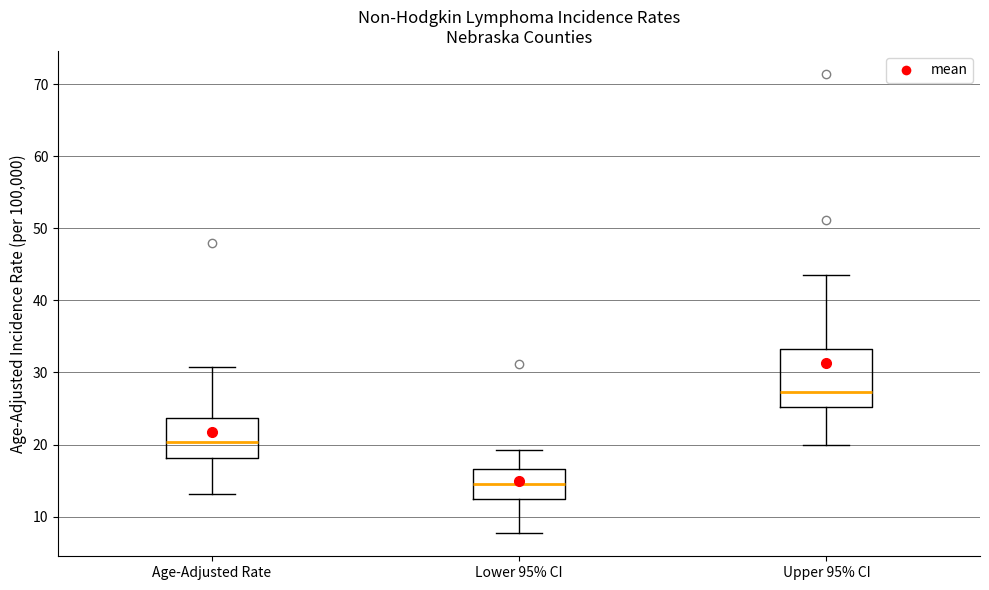

Comparing the boxes themselves (not the whiskers), which one is the tallest?

Upper 95% CI